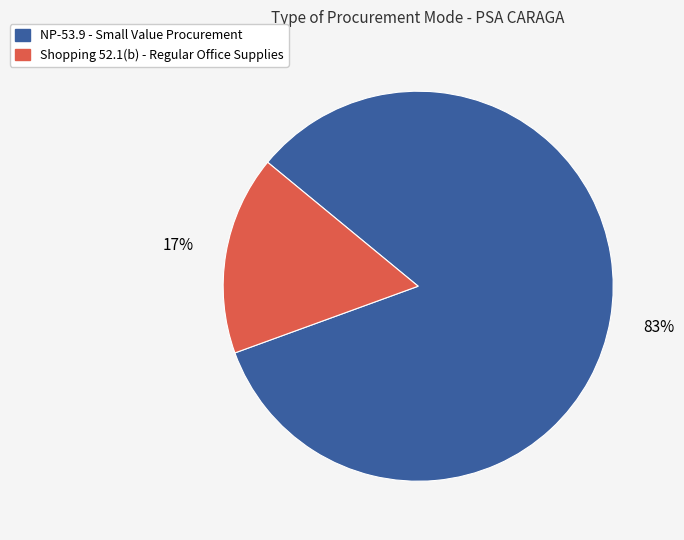

To the nearest percent, what is the average slice percentage?

50%